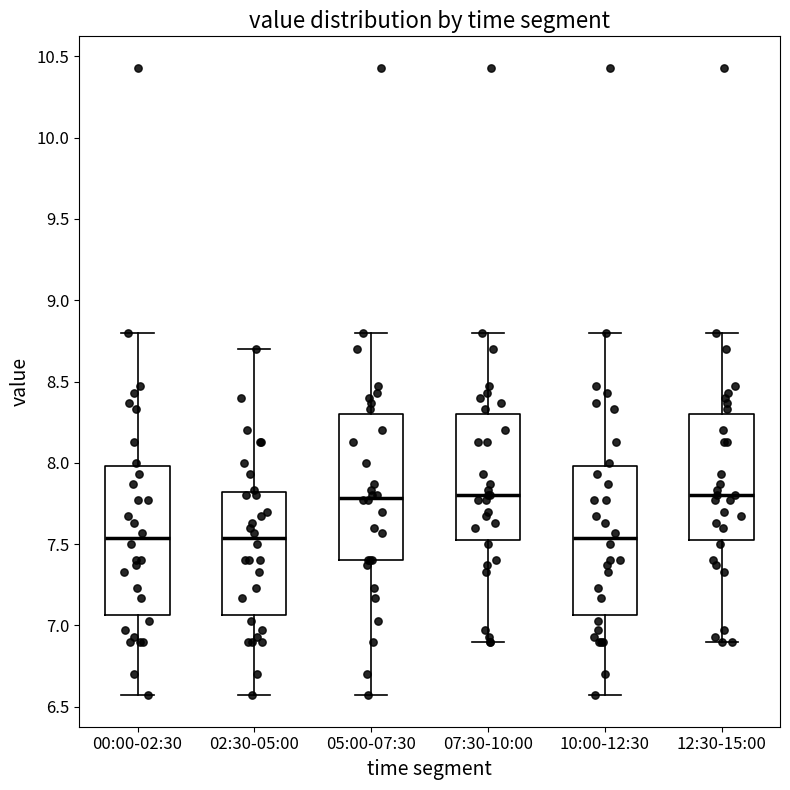

Where is the upper edge of the box for 05:00-07:30 on the y-axis? The values are not printed on the chart, so give them approximately, as read against the axis.

8.30